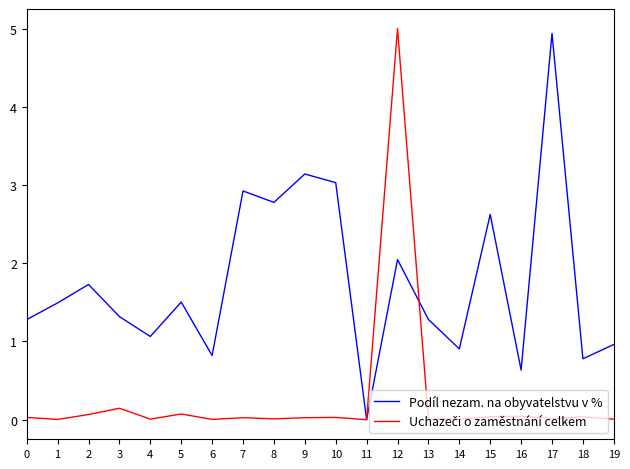

Which series has the largest total across all categories?

Podíl nezam. na obyvatelstvu v %